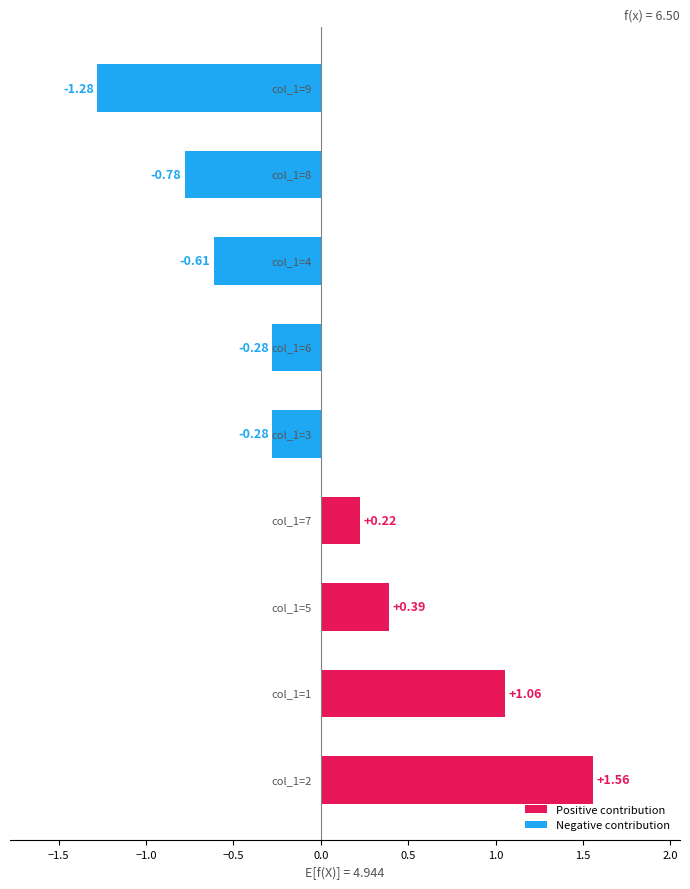

What is the difference between the maximum and minimum values?

2.8